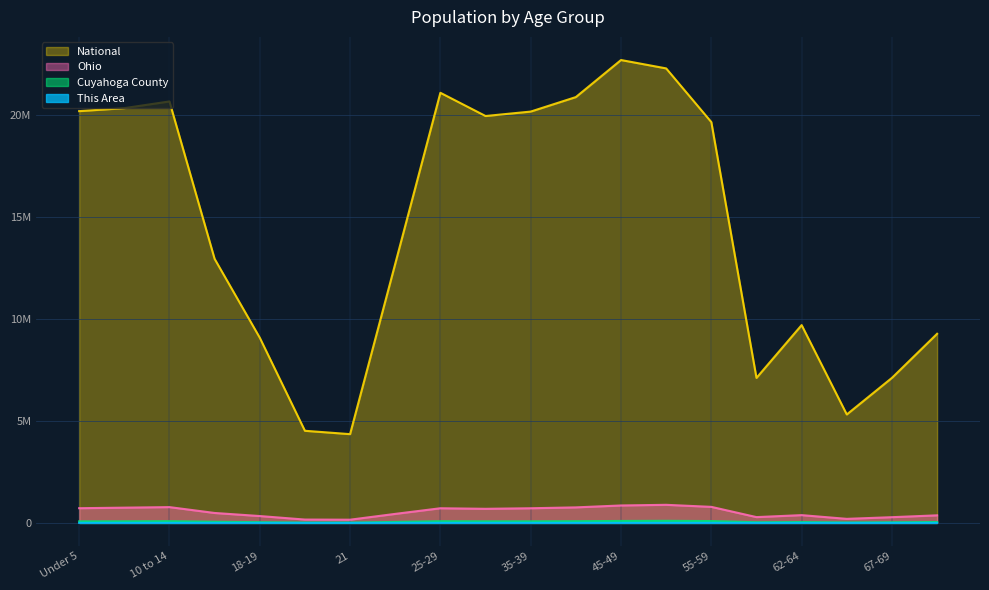

How many data points does each series have?

20